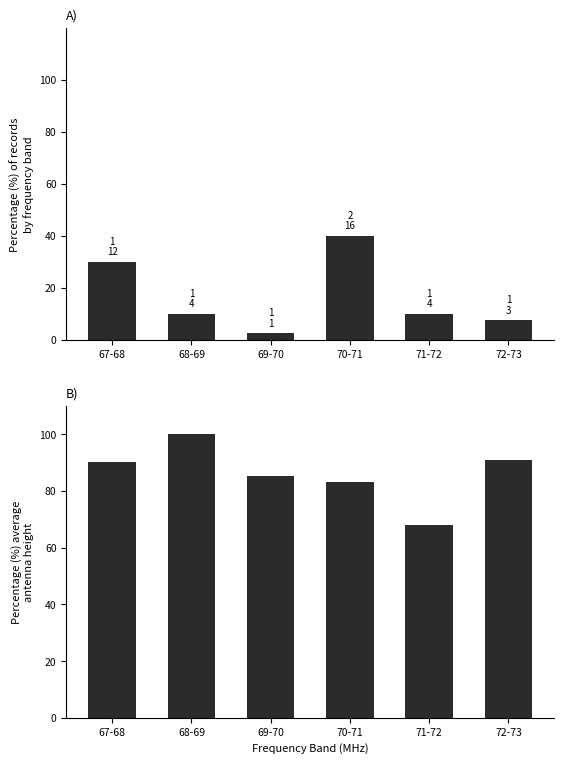

Reading left to right, transcribe all the data shown in this chart.

Count %: 67-68=30.0	68-69=10.0	69-70=2.5	70-71=40.0	71-72=10.0	72-73=7.5
Avg Height %: 67-68=90.1	68-69=100.0	69-70=85.1	70-71=83.0	71-72=68.1	72-73=90.8